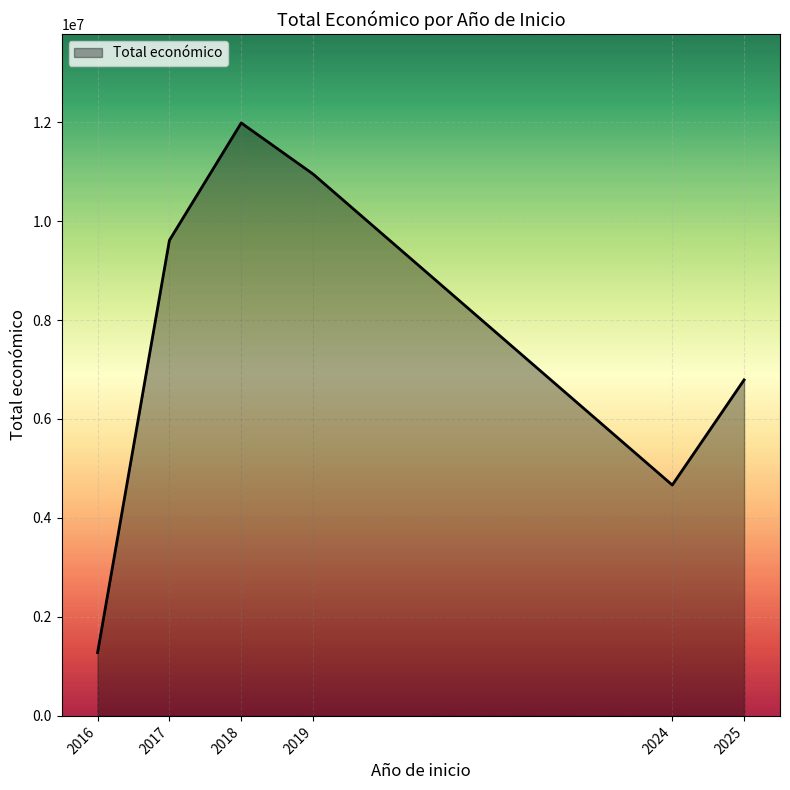

How many series are shown in this chart?

1